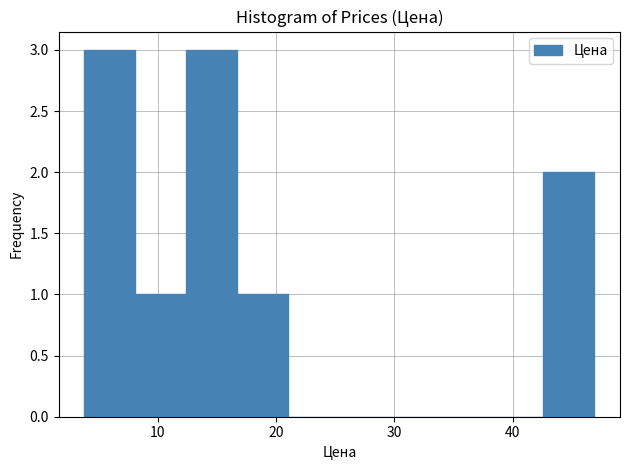

How tall is the bar that spans 8 to 12 on the x-axis? Neither the bar edges nor the heights are printed on the chart, so give them approximately, as read against the axes.

1